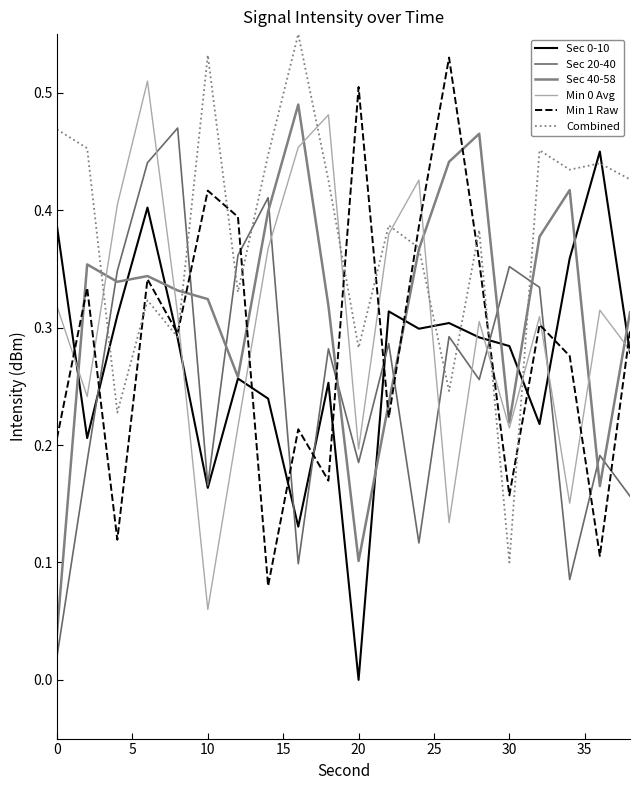

How many lines are shown in the chart?

6